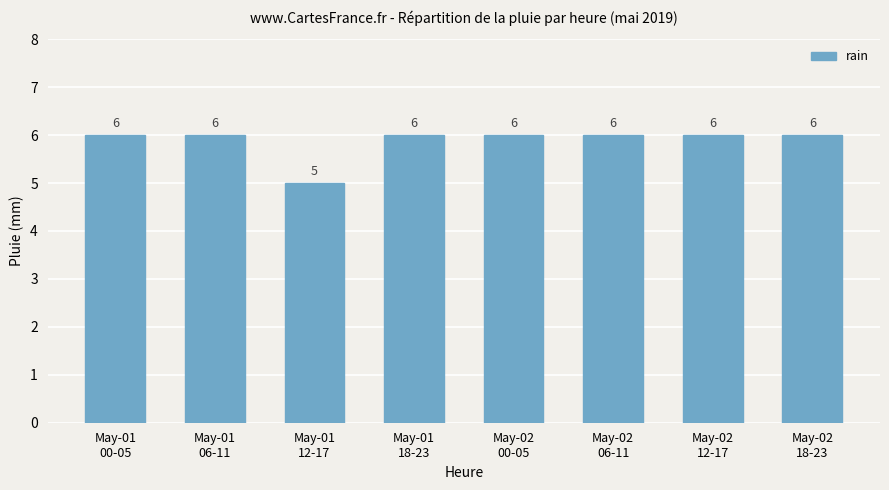

What is the average value?

6